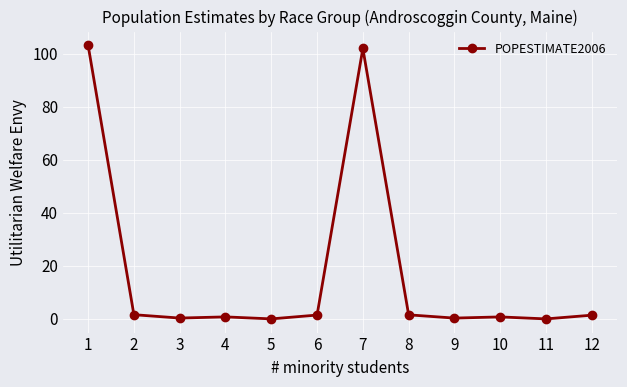

What is the value of the 7th point from the left?

102.1